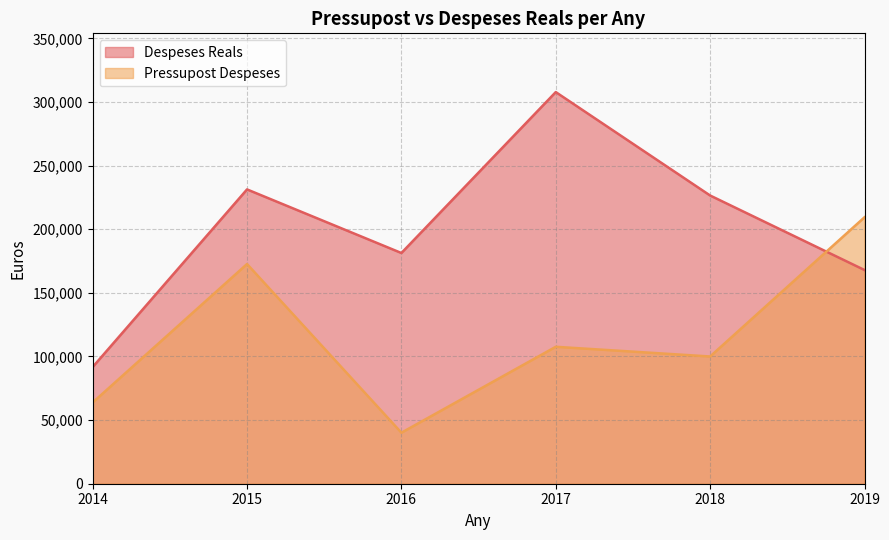

True or false: Pressupost Despeses has more than 2 points higher than both neighbors.

False